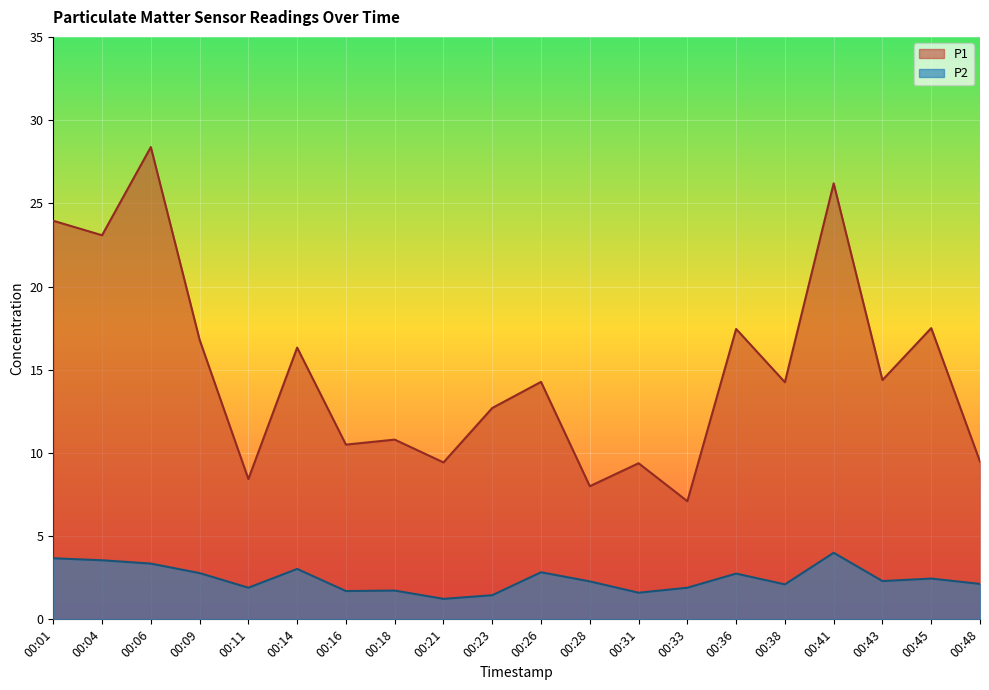

At which category does P1 reach its first local peak?

00:06